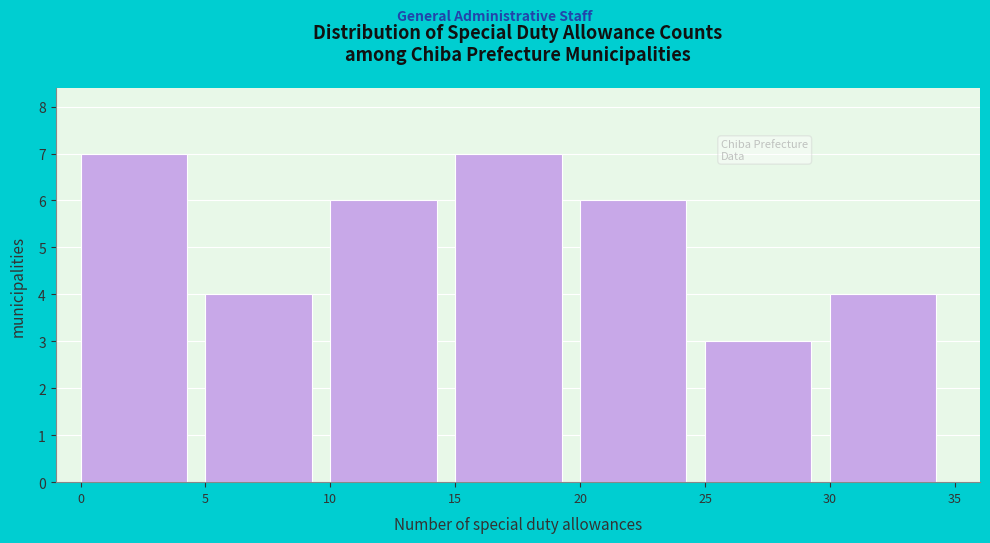

Reading left to right, transcribe this chart: for each bar, give the range it covers on the x-axis and its height. The values are not printed on the chart, so give them approximately, as read against the axis.

0 to 5: 7
5 to 10: 4
10 to 15: 6
15 to 20: 7
20 to 25: 6
25 to 30: 3
30 to 35: 4